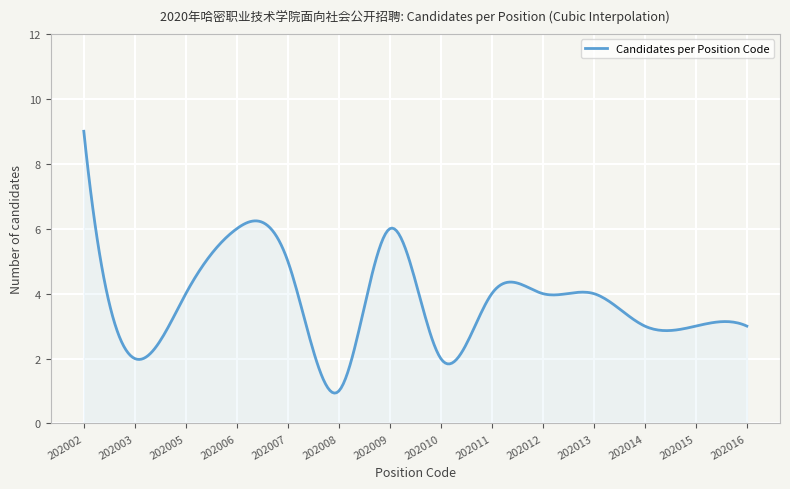

What is the minimum value shown in the chart?

0.9